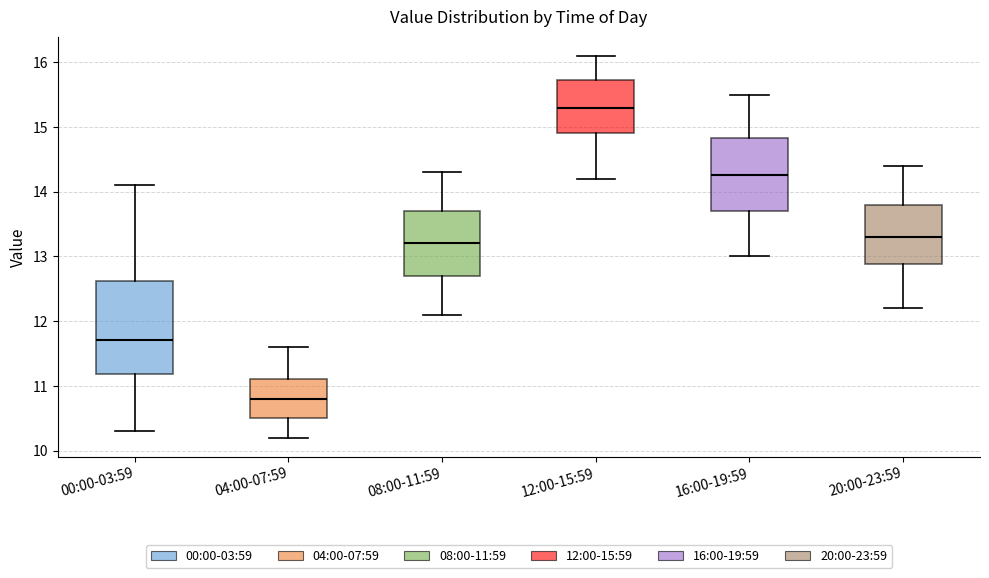

Where does the lower whisker of the box for 08:00-11:59 end on the y-axis? The values are not printed on the chart, so give them approximately, as read against the axis.

12.1